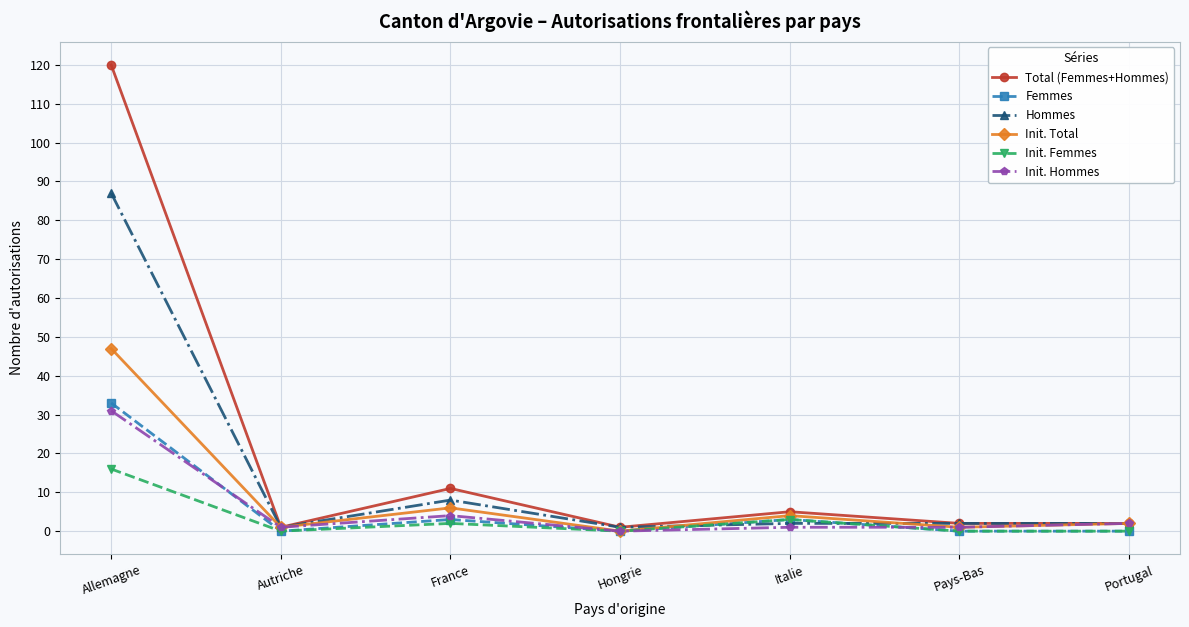

The Hommes series shows 8 at France. True or false?

True